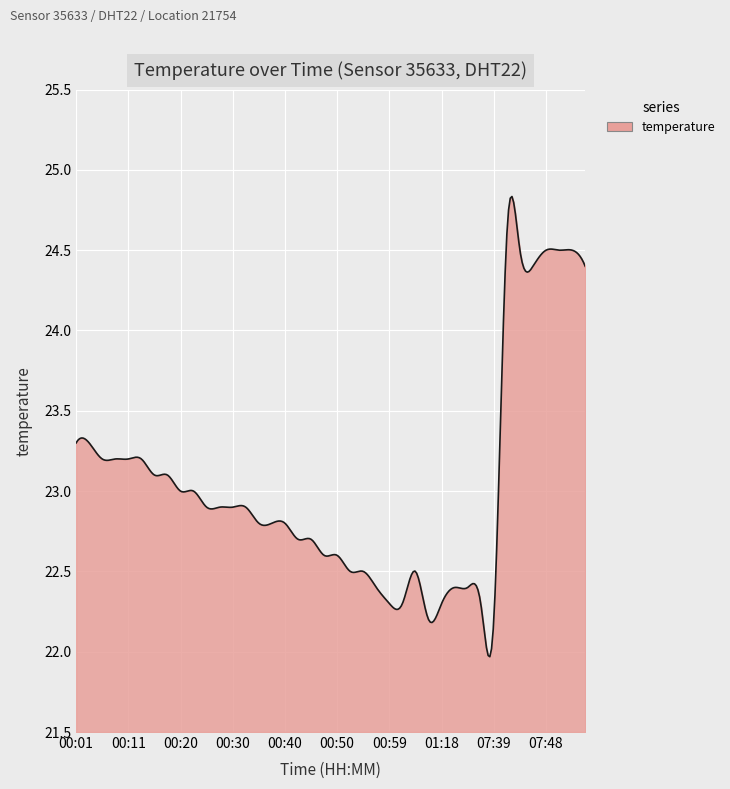

What is the difference between the maximum and minimum values?

2.9